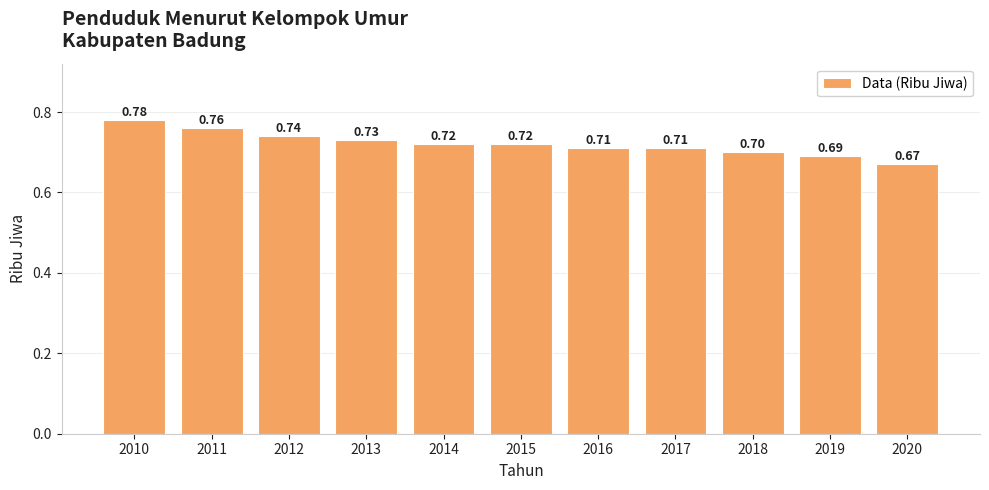

How many values are between 0 and 1?

11